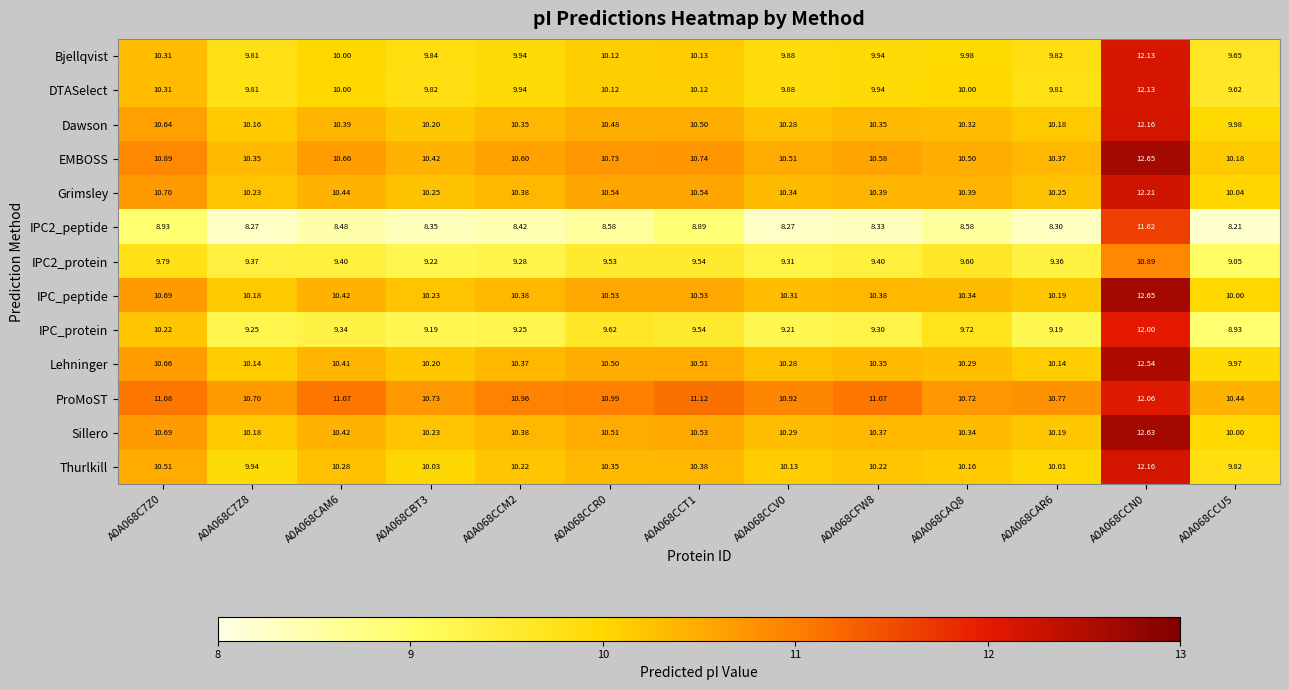

How many data points does each series have?

13